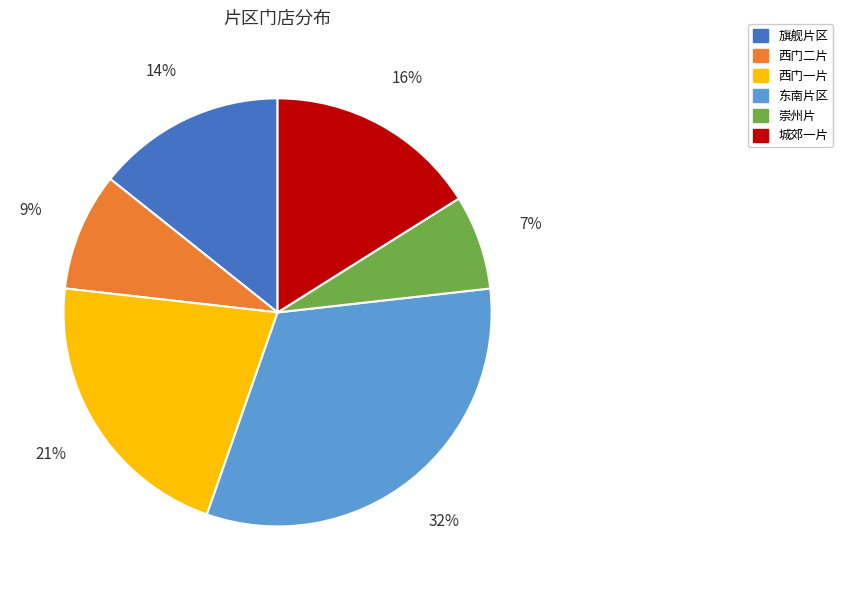

To the nearest percent, what is the average slice percentage?

17%